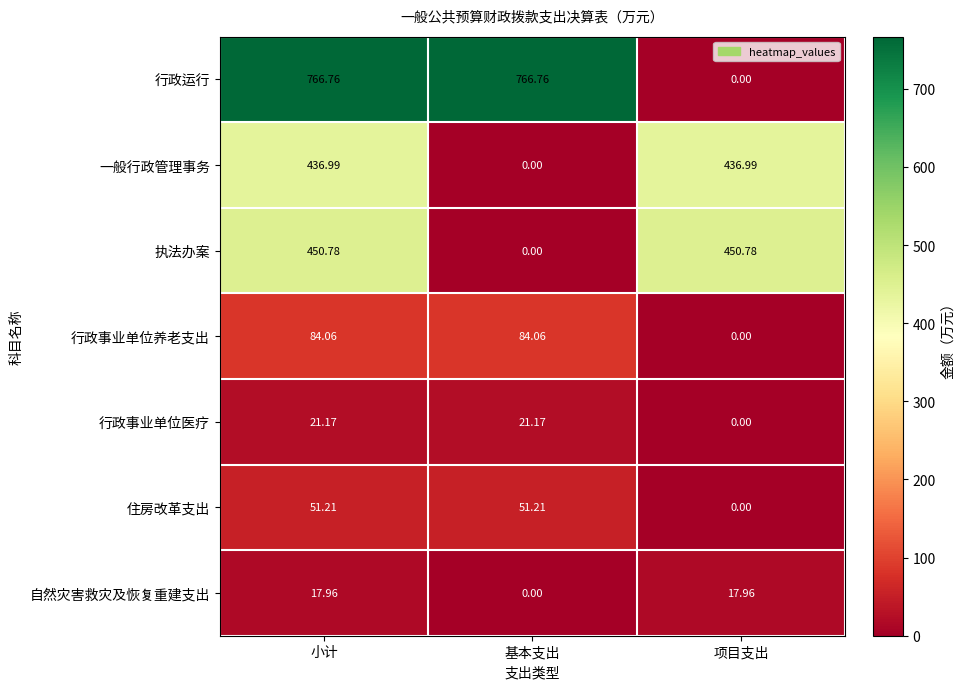

At which category is the sum across all series the highest?

小计